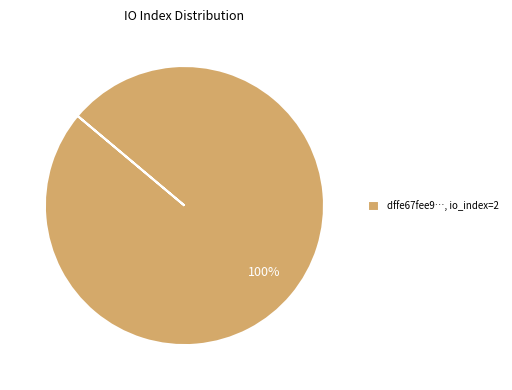

To the nearest percent, what percentage of the pie is dffe67fee9…, io_index=2?

100%